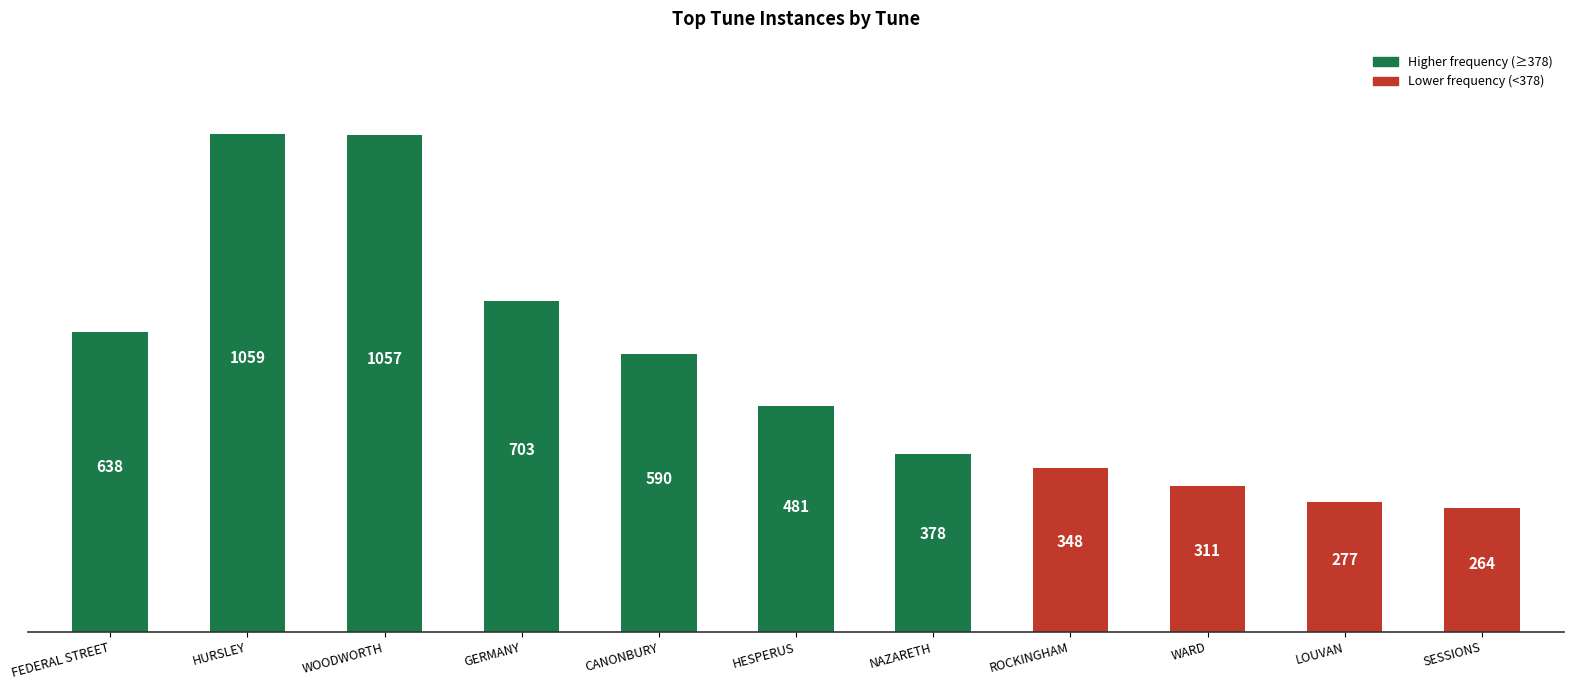

What is the average value?

555